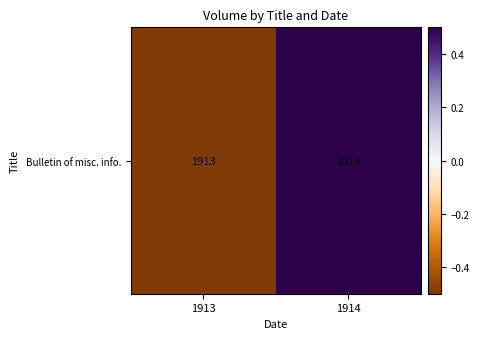

How many values are between 0 and 1?

1